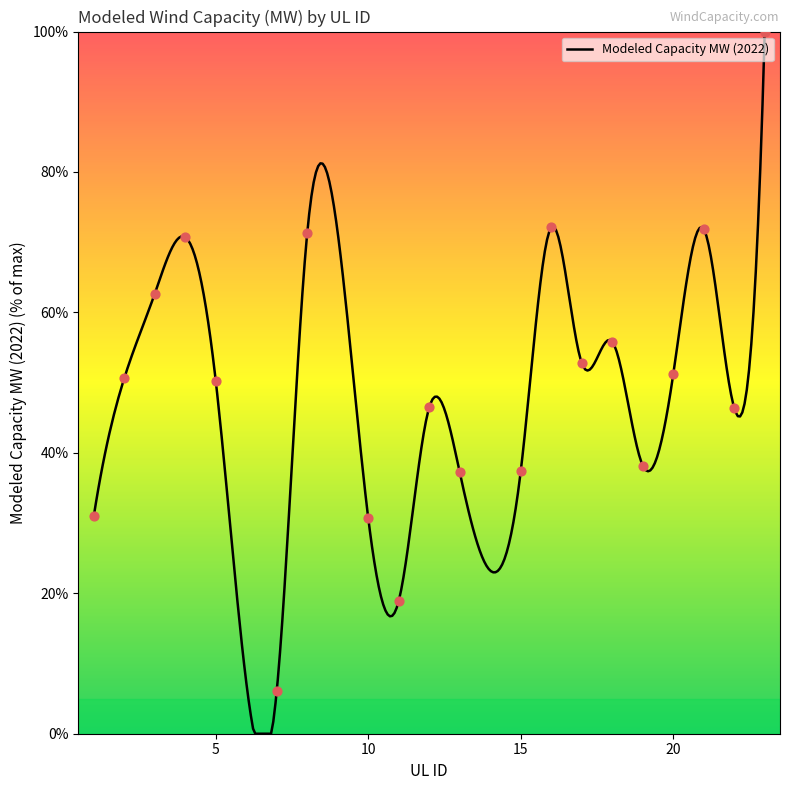

Which has a higher value, 12 or 10?

12